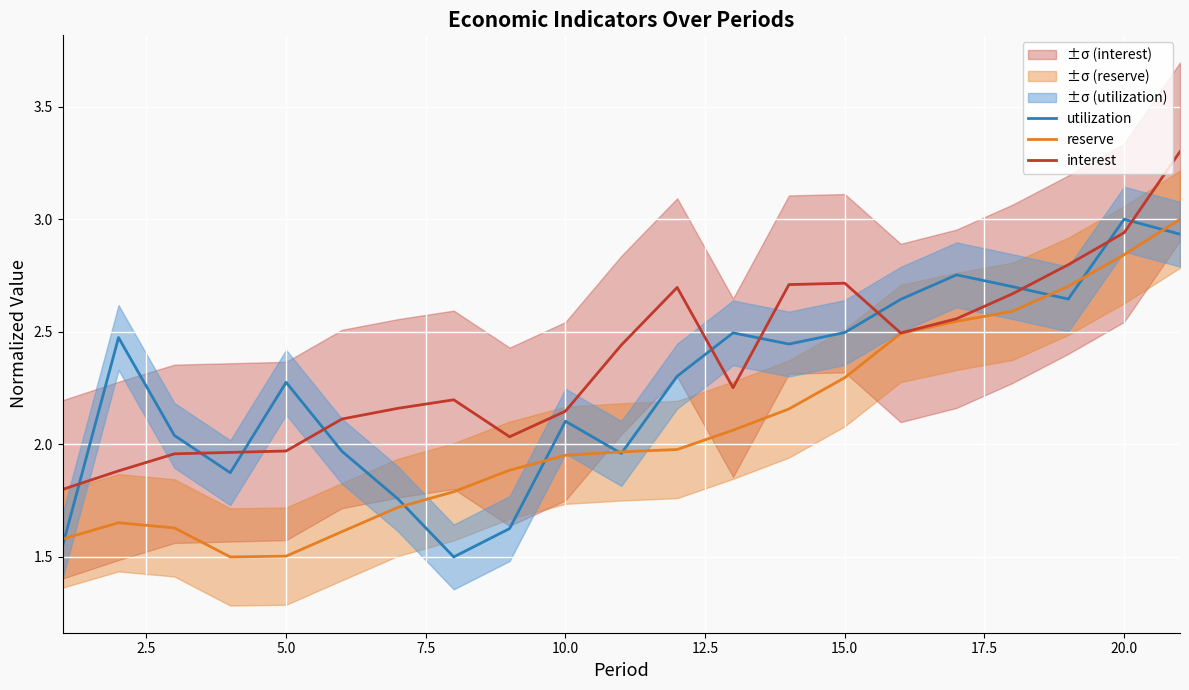

True or false: reserve and interest cross at least once.

False